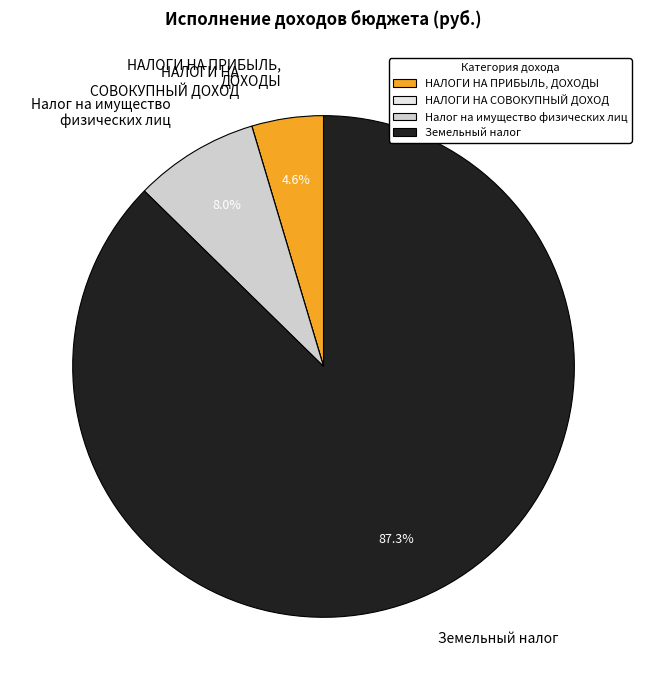

Between НАЛОГИ НА ПРИБЫЛЬ, ДОХОДЫ and Земельный налог, which is larger?

Земельный налог